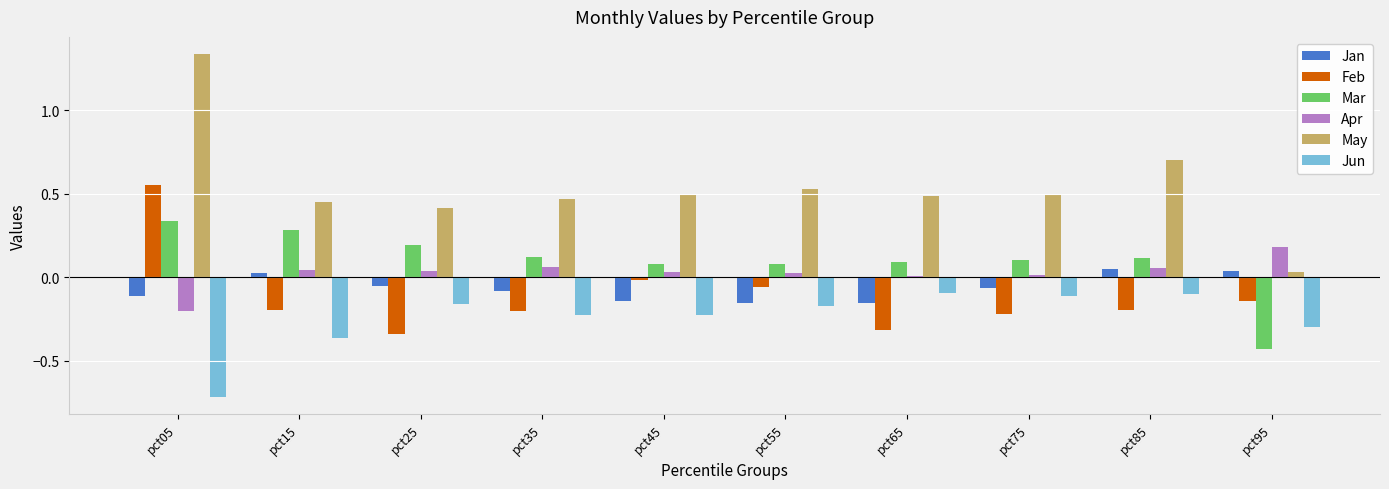

What is the sum of all Jan values?

-0.7